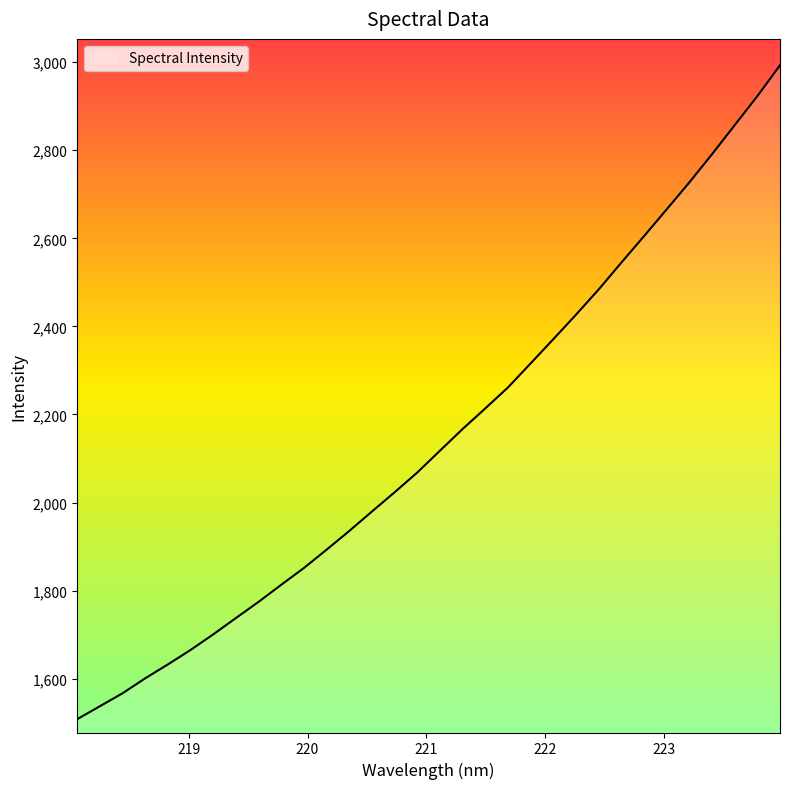

What is the sum of all values?

68758.3